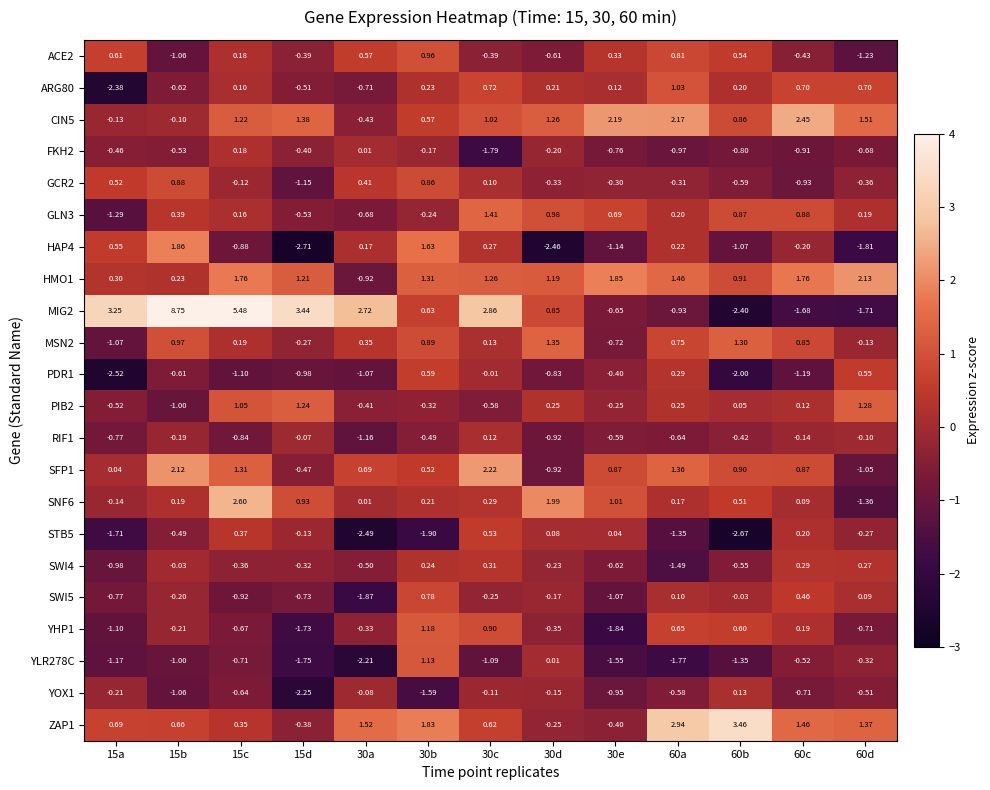

Rank the series at 60d from highest to lowest value.

HMO1, CIN5, ZAP1, PIB2, ARG80, PDR1, SWI4, GLN3, SWI5, RIF1, MSN2, STB5, YLR278C, GCR2, YOX1, FKH2, YHP1, SFP1, ACE2, SNF6, MIG2, HAP4